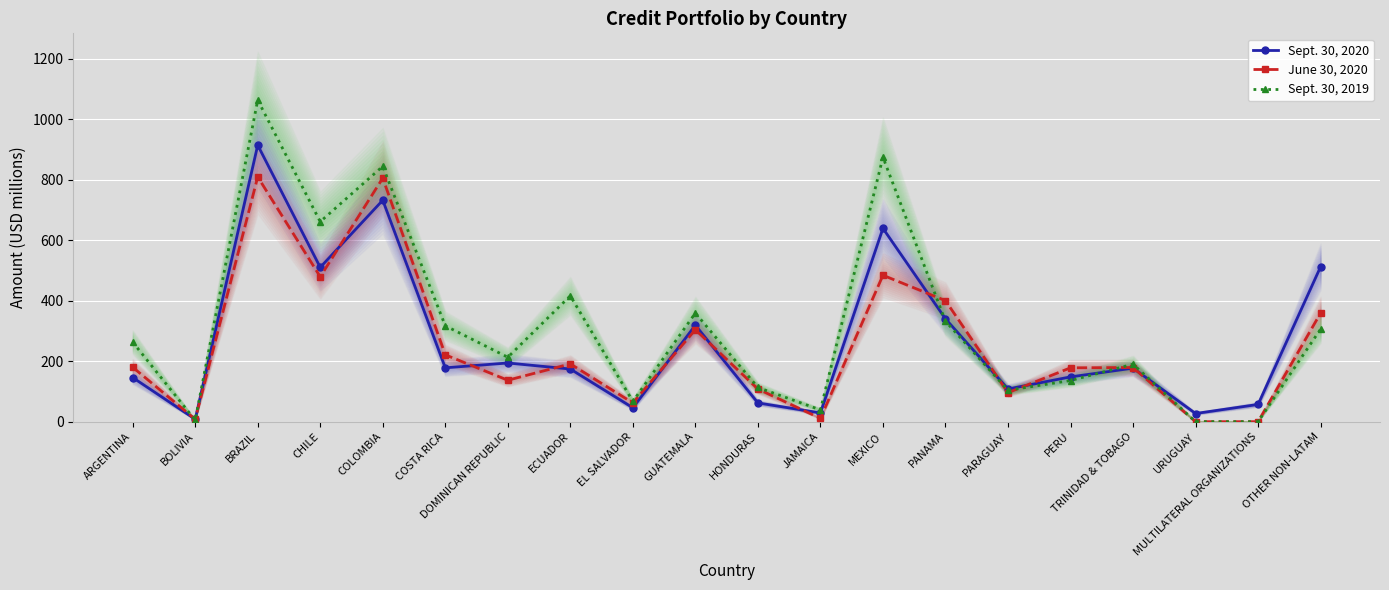

Which series ends up on top after the final intersection of Sept. 30, 2020 and June 30, 2020?

Sept. 30, 2020